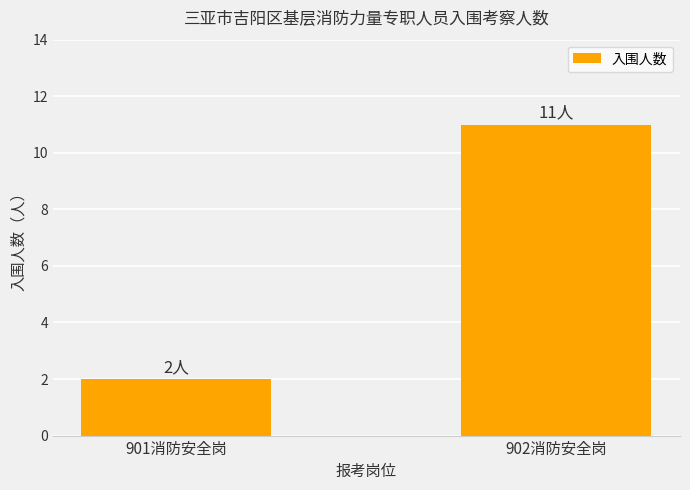

Count the number of data series in this chart.

1